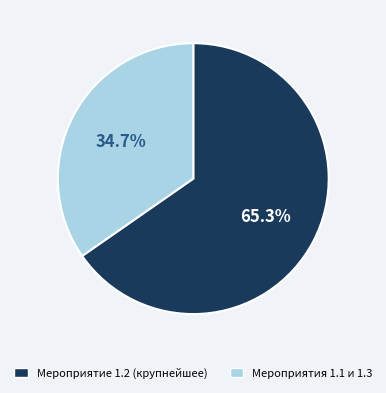

Which slice is the smallest?

Мероприятия 1.1 и 1.3